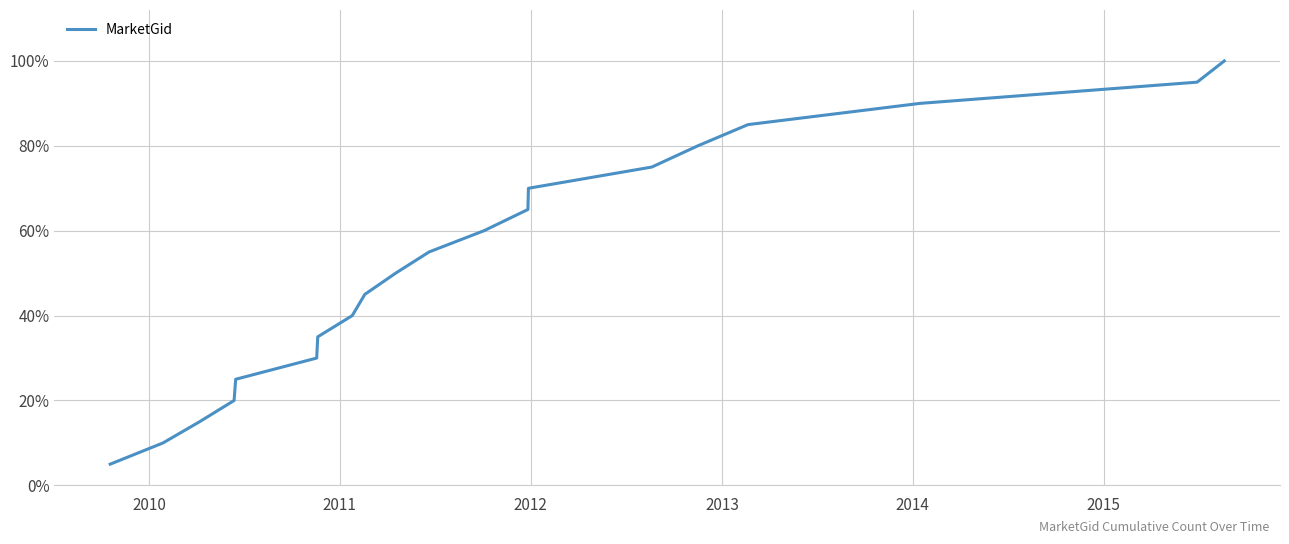

What is the maximum value shown in the chart?

100.0